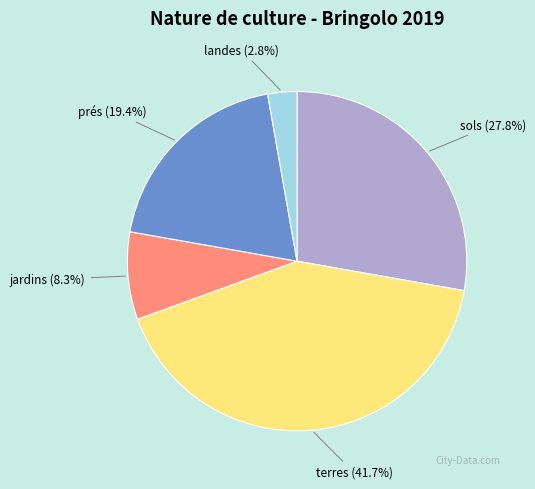

The jardins slice represents 8% of the pie. True or false?

True